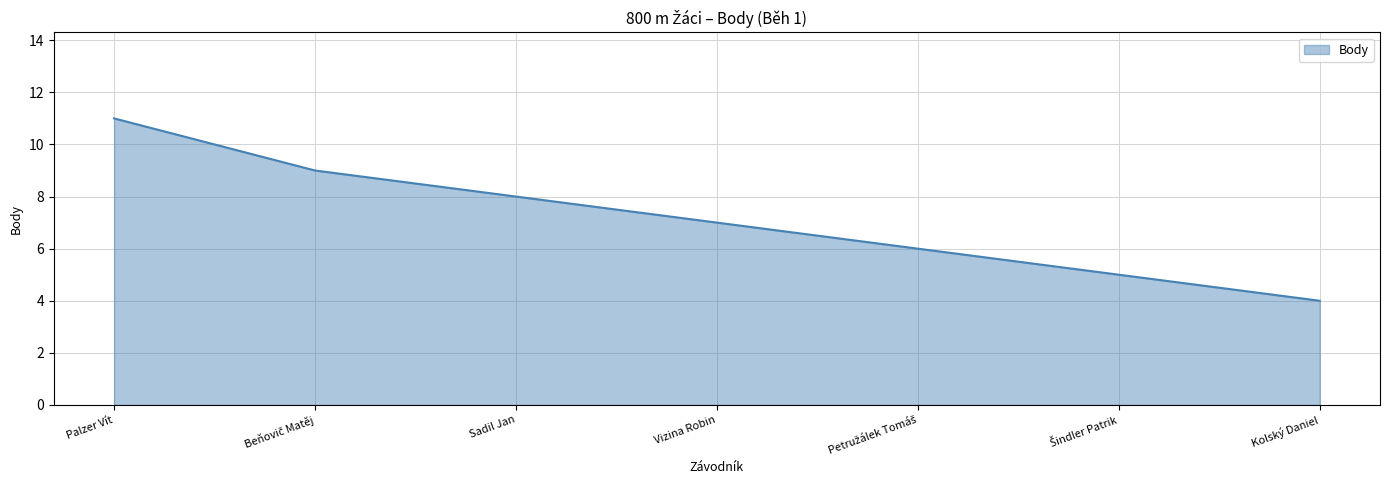

Approximately how many times larger is the value at Sadil Jan compared to Kolský Daniel?

2.0